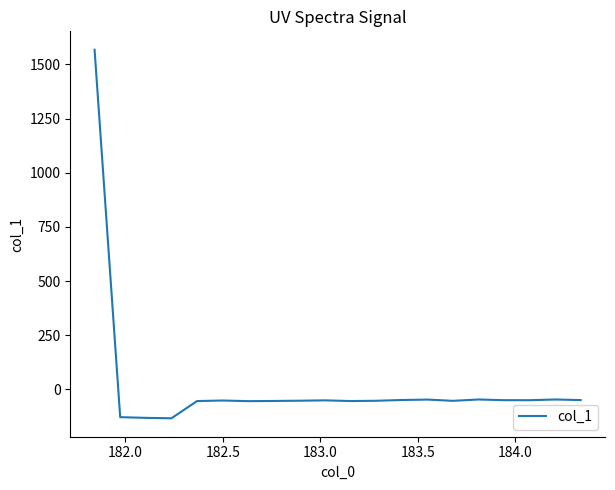

What is the smallest value displayed?

-133.1